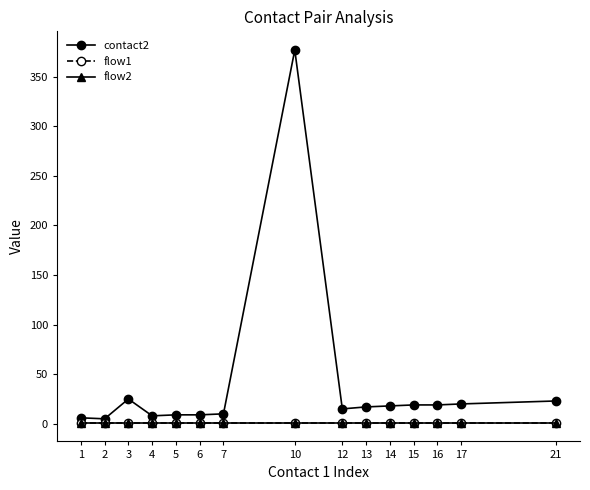

What is the minimum value shown in the chart?

1